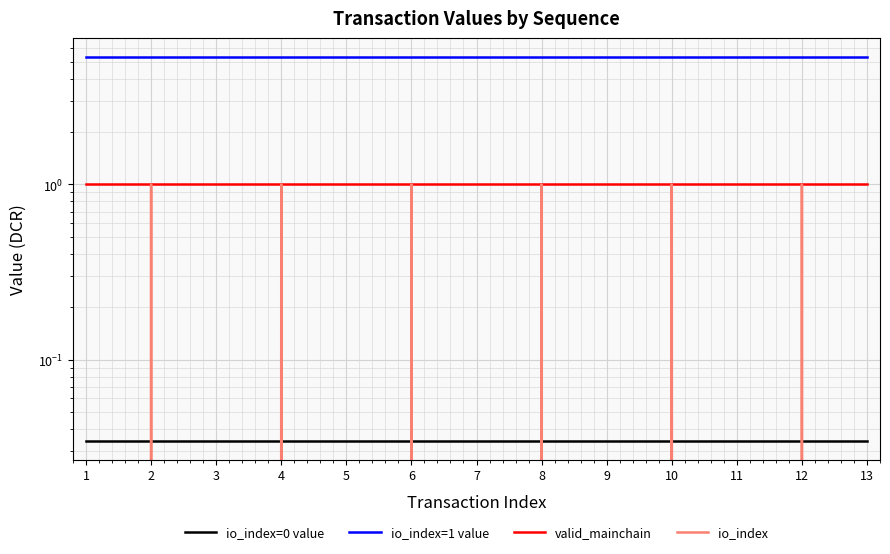

Which series has the largest range (max minus min)?

io_index